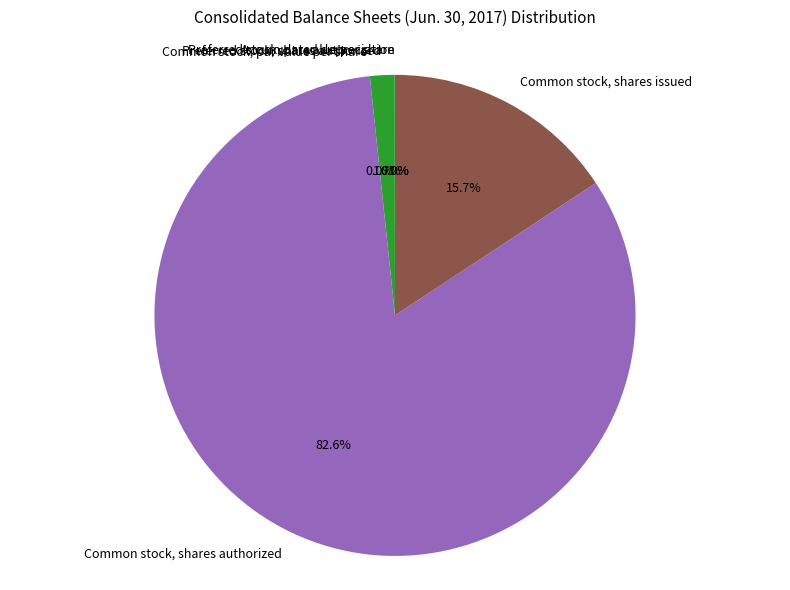

Approximately how many times larger is the value at Common stock, shares authorized compared to Common stock, shares issued?

5.3